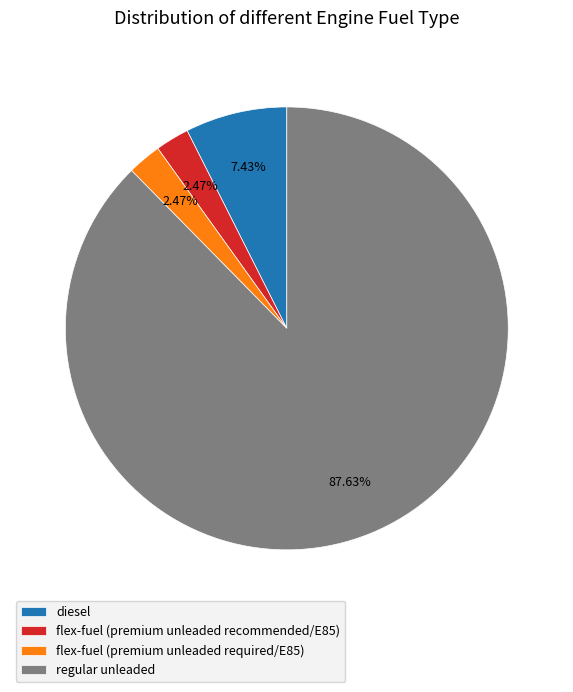

What is the majority slice?

regular unleaded